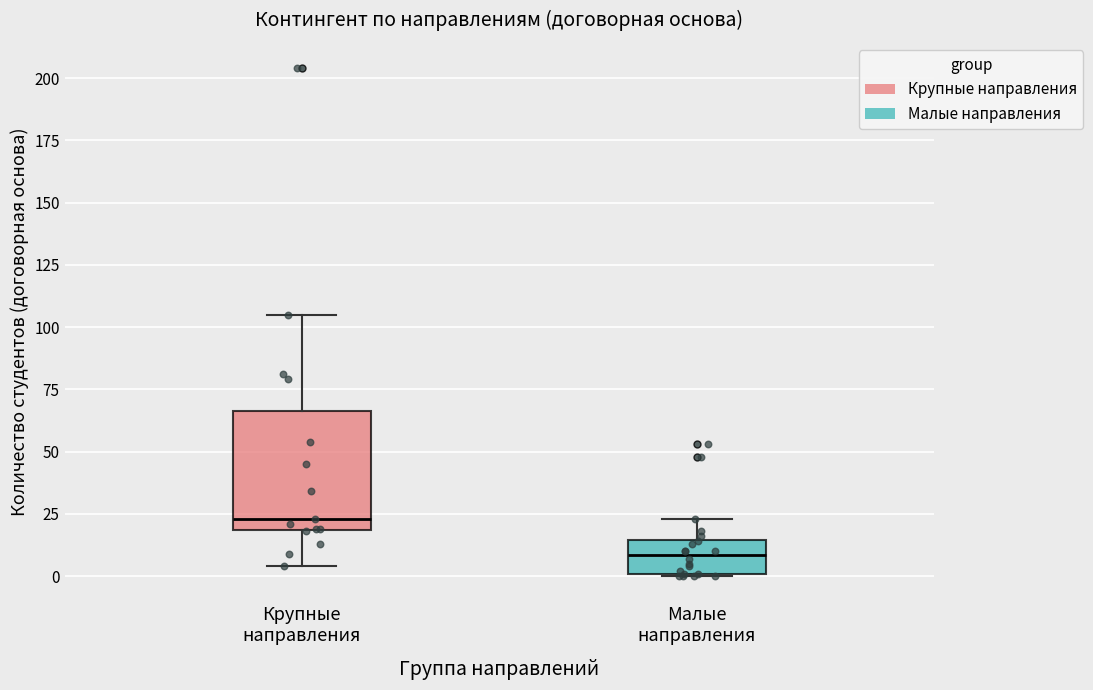

Which box's median line is the highest?

Крупные направления